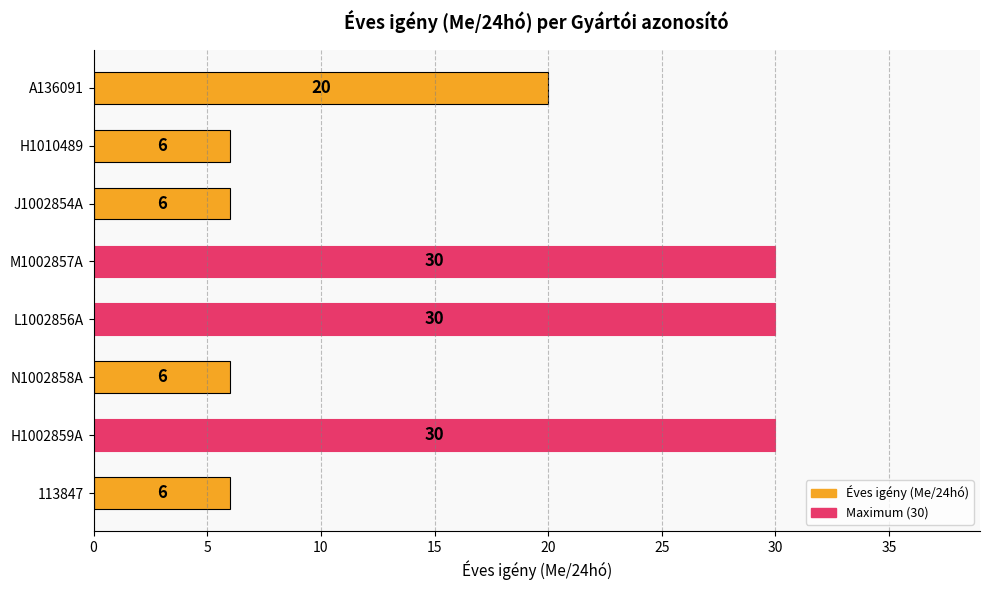

What is the change in value from H1010489 to A136091?

+14